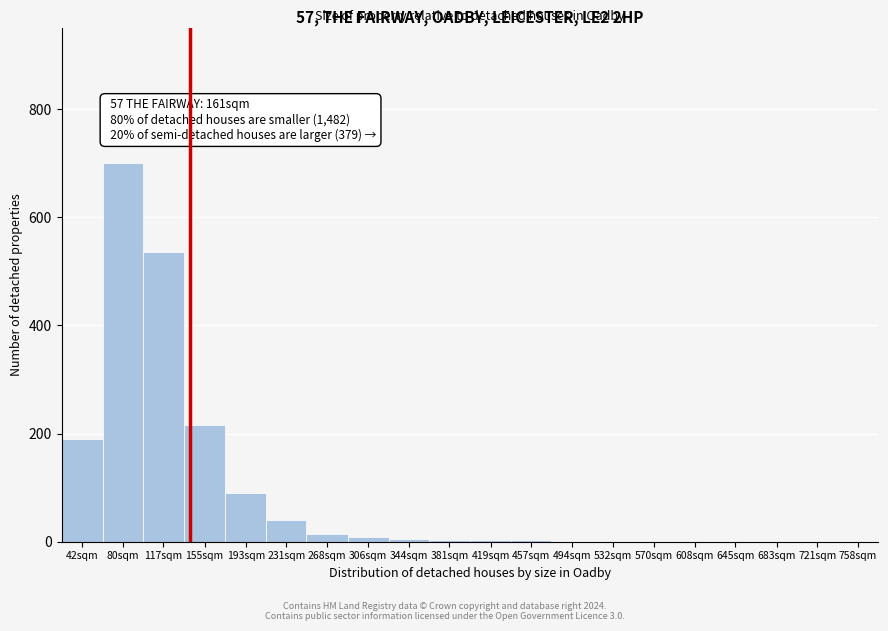

At which label is the value closest to 350?

155sqm